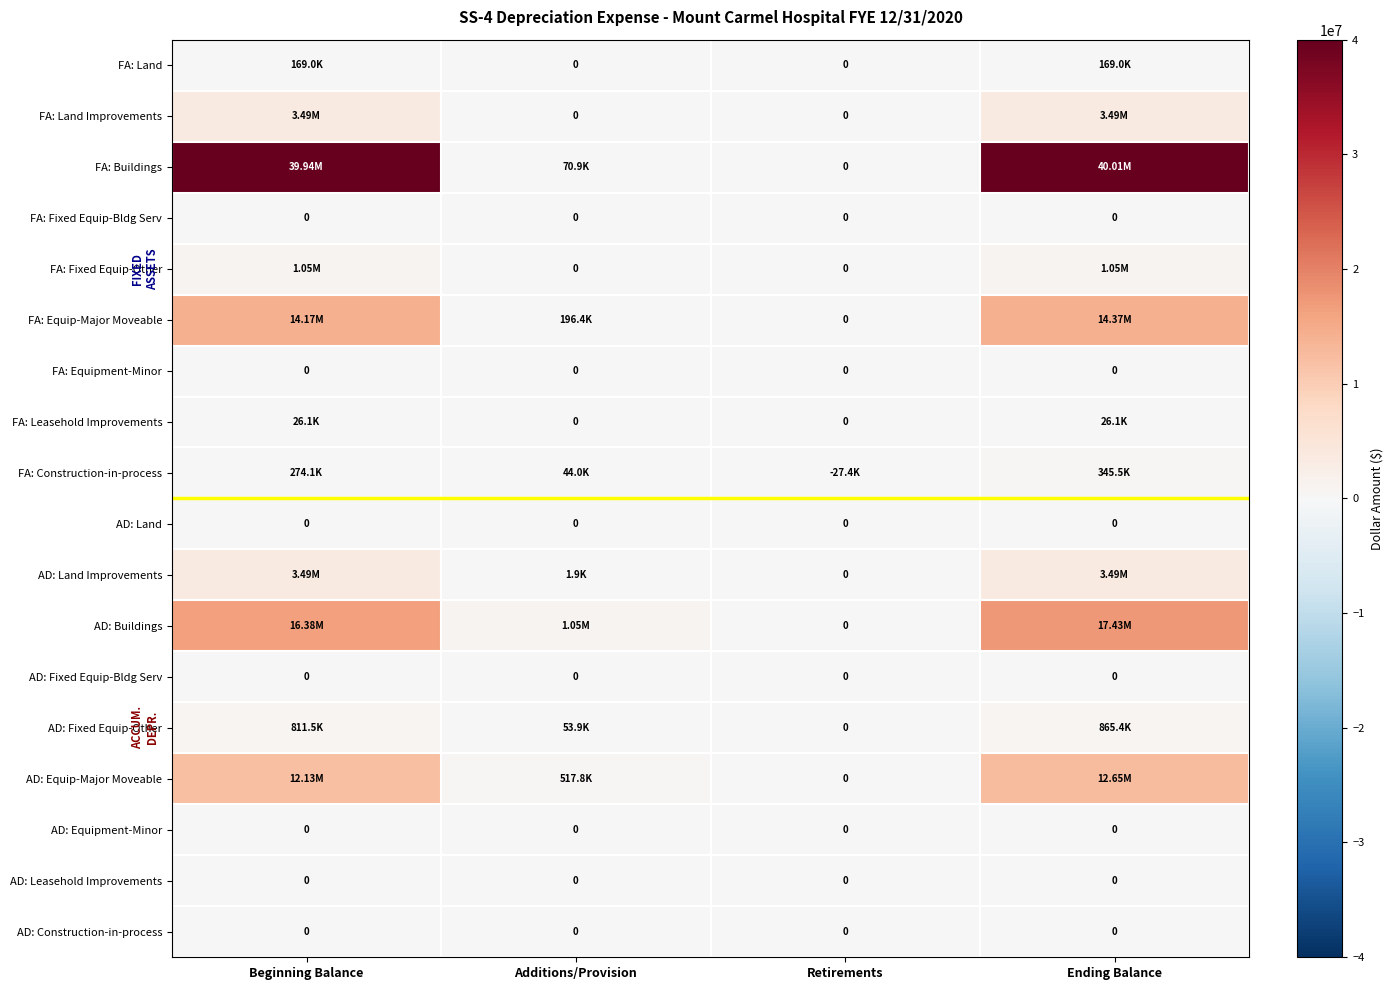

Between Retirements and Ending Balance, which series saw the biggest shift?

FA: Buildings